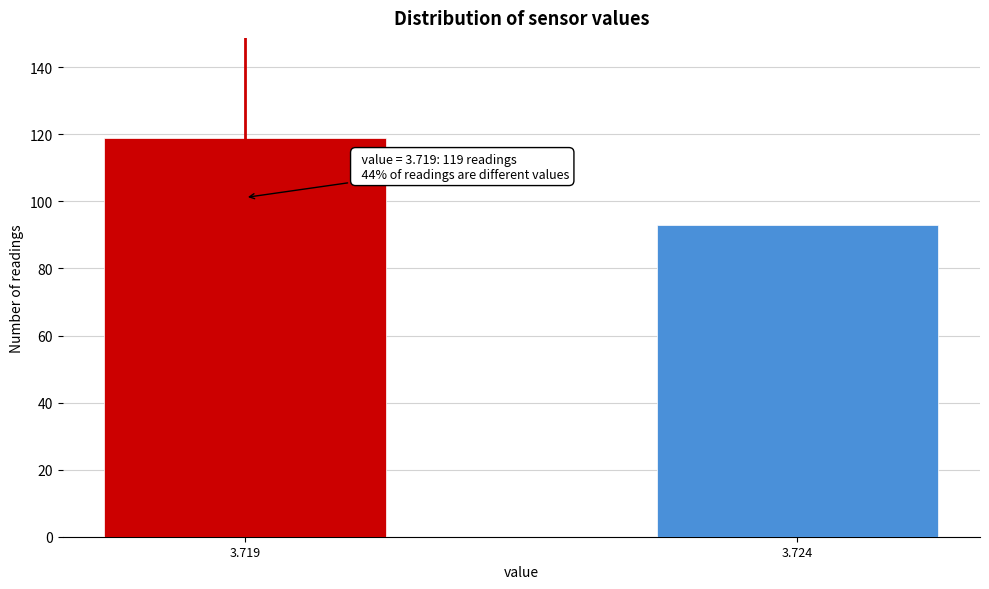

Reading right to left, extract all data points from this chart.

3.724=93	3.719=119